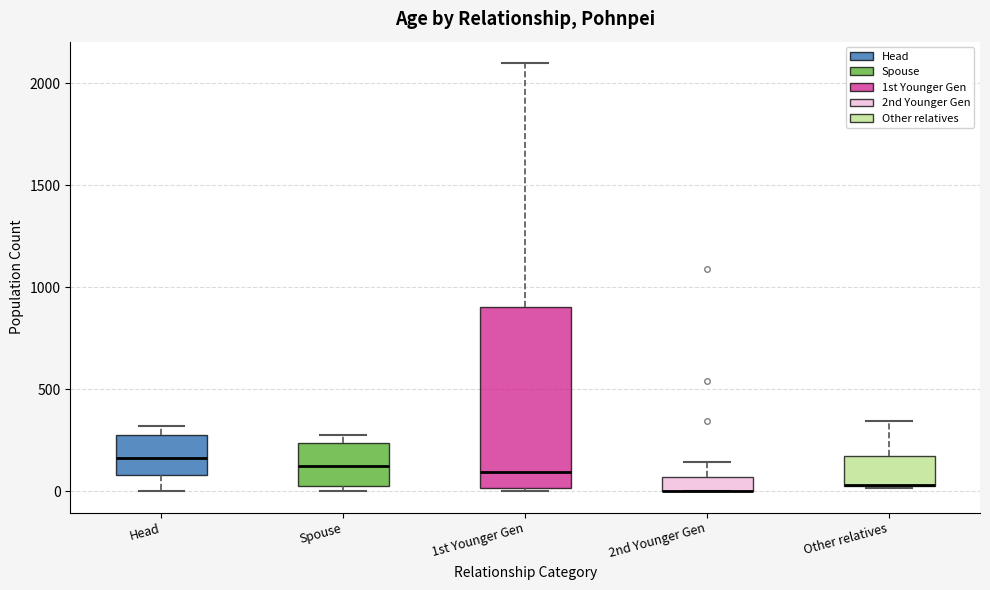

Where is the lower edge of the box for 2nd Younger Gen on the y-axis? The values are not printed on the chart, so give them approximately, as read against the axis.

0